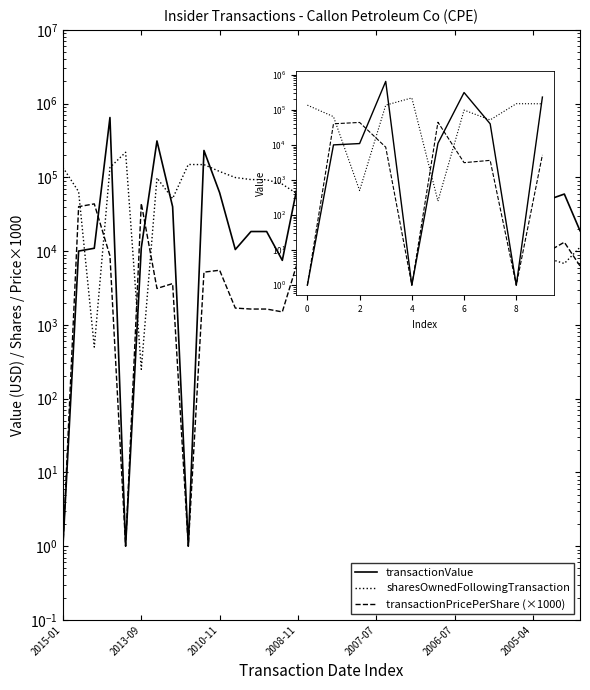

Rank the series by their maximum value, from lowest to highest.

transactionPricePerShare (×1000), sharesOwnedFollowingTransaction, transactionValue